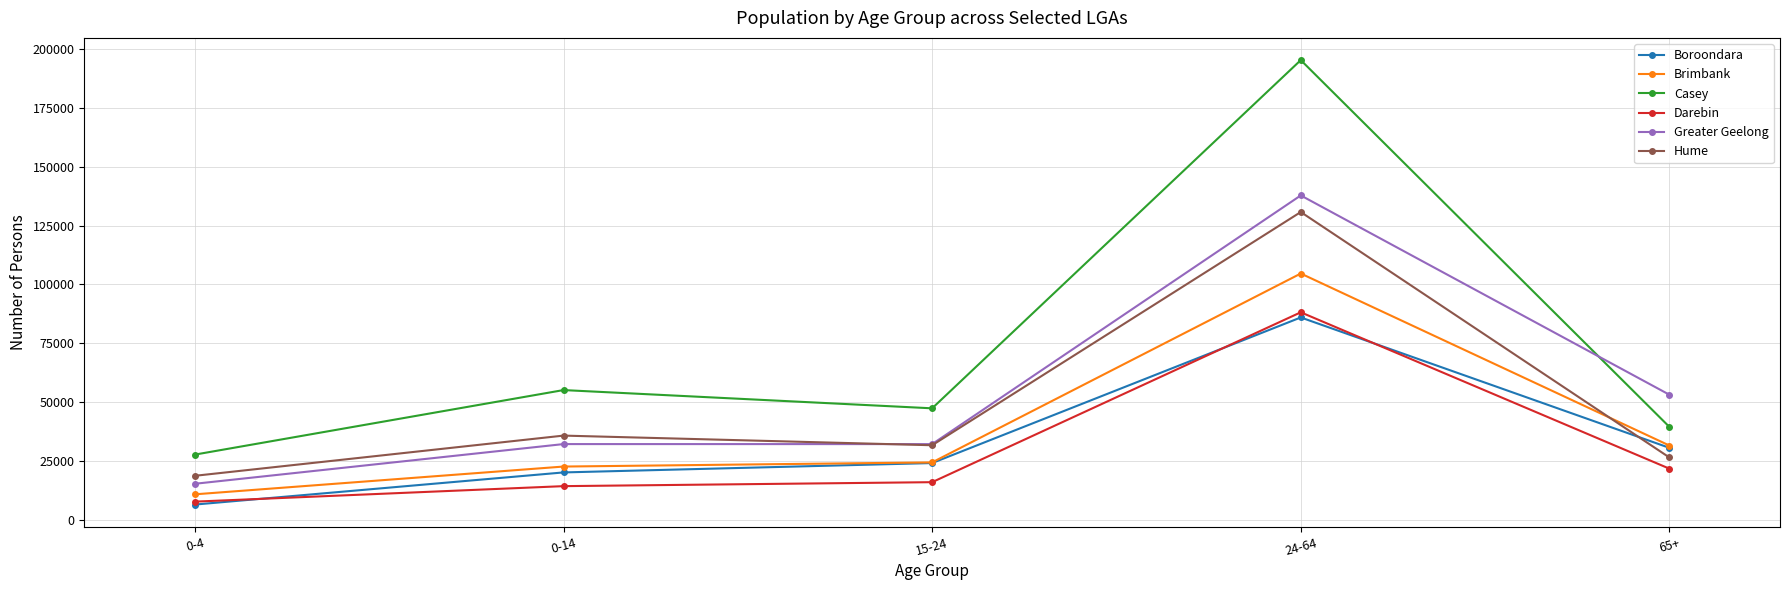

At which category does Casey reach its first local peak?

0-14